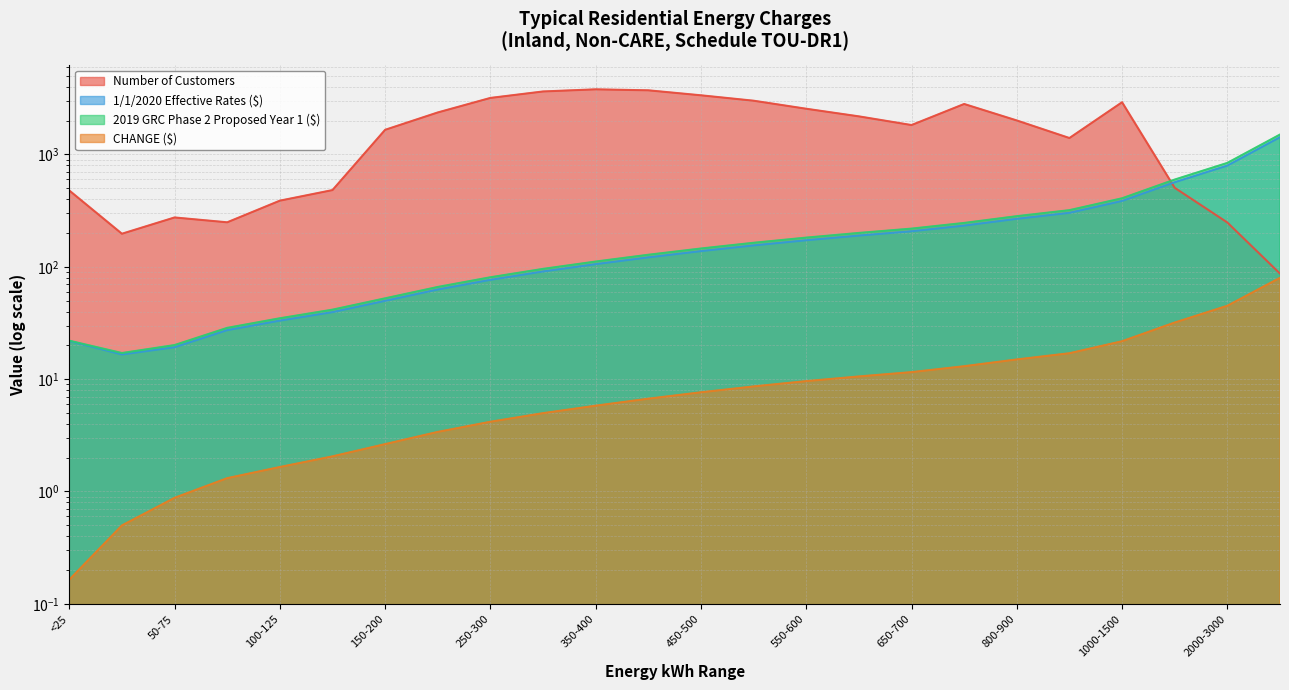

Reading left to right, extract all data points from this chart.

Number of Customers: <25=478.0	25-50=197.0	50-75=275.0	75-100=249.0	100-125=388.0	125-150=482.0	150-200=1658.0	200-250=2366.0	250-300=3187.0	300-350=3638.0	350-400=3801.0	400-450=3725.0	450-500=3363.0	500-550=3010.0	550-600=2553.0	600-650=2184.0	650-700=1828.0	700-800=2815.0	800-900=2008.0	900-1000=1401.0	1000-1500=2918.0	1500-2000=505.0	2000-3000=248.0	>3000=87.0
1/1/2020 Effective Rates ($): <25=21.8	25-50=16.6	50-75=19.2	75-100=27.3	100-125=33.2	125-150=39.5	150-200=49.8	200-250=62.8	250-300=76.6	300-350=90.9	350-400=105.6	400-450=121.3	450-500=137.9	500-550=155.1	550-600=172.4	600-650=189.7	650-700=207.2	700-800=232.8	800-900=267.4	900-1000=302.4	1000-1500=385.7	1500-2000=566.1	2000-3000=796.4	>3000=1425.2
2019 GRC Phase 2 Proposed Year 1 ($): <25=22.0	25-50=17.1	50-75=20.1	75-100=28.6	100-125=34.8	125-150=41.6	150-200=52.4	200-250=66.2	250-300=80.7	300-350=95.9	350-400=111.4	400-450=128.0	450-500=145.6	500-550=163.7	550-600=182.0	600-650=200.3	650-700=218.8	700-800=245.8	800-900=282.4	900-1000=319.4	1000-1500=407.5	1500-2000=598.0	2000-3000=841.4	>3000=1505.0
CHANGE ($): <25=0.2	25-50=0.5	50-75=0.9	75-100=1.3	100-125=1.7	125-150=2.1	150-200=2.6	200-250=3.4	250-300=4.2	300-350=5.0	350-400=5.8	400-450=6.7	450-500=7.6	500-550=8.6	550-600=9.6	600-650=10.6	650-700=11.5	700-800=13.0	800-900=15.0	900-1000=17.0	1000-1500=21.8	1500-2000=31.9	2000-3000=45.0	>3000=79.8